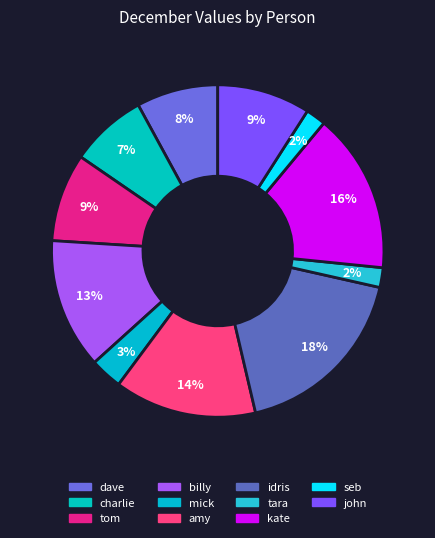

What percentage do amy and john together represent?

22.9%